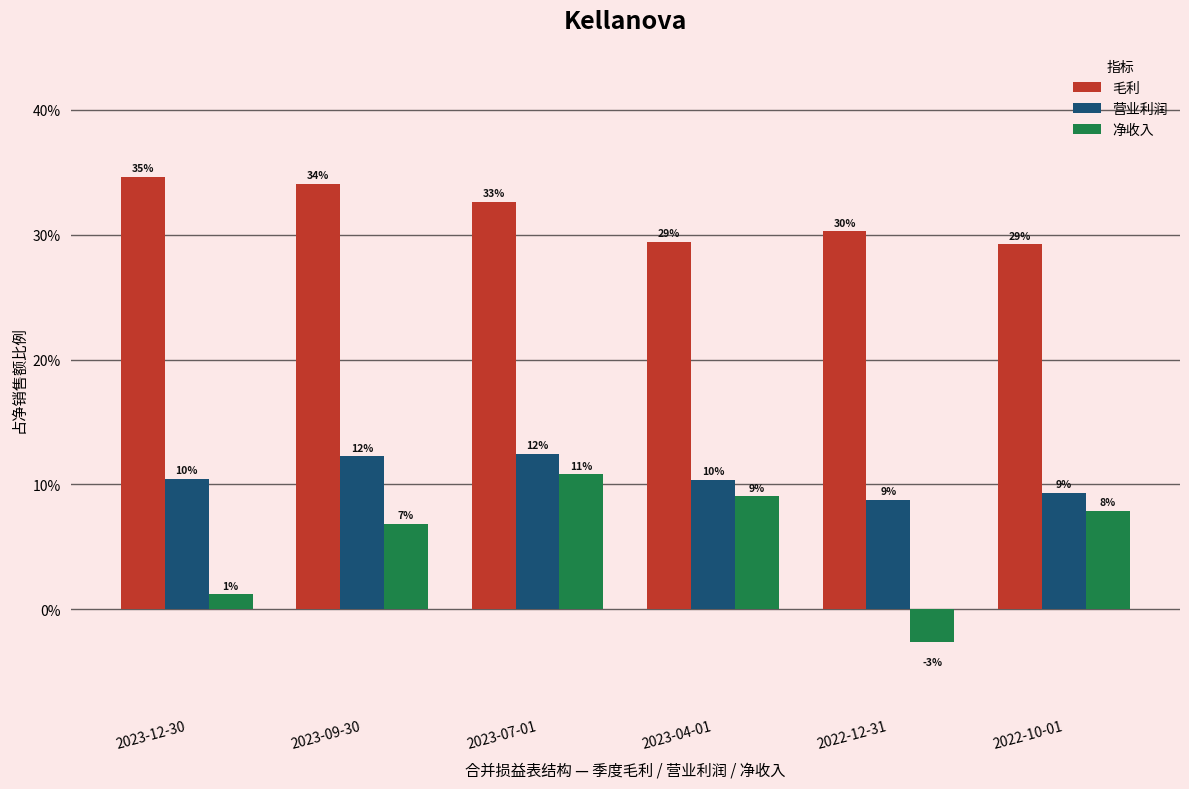

How many 营业利润 values are between 0 and 1?

6